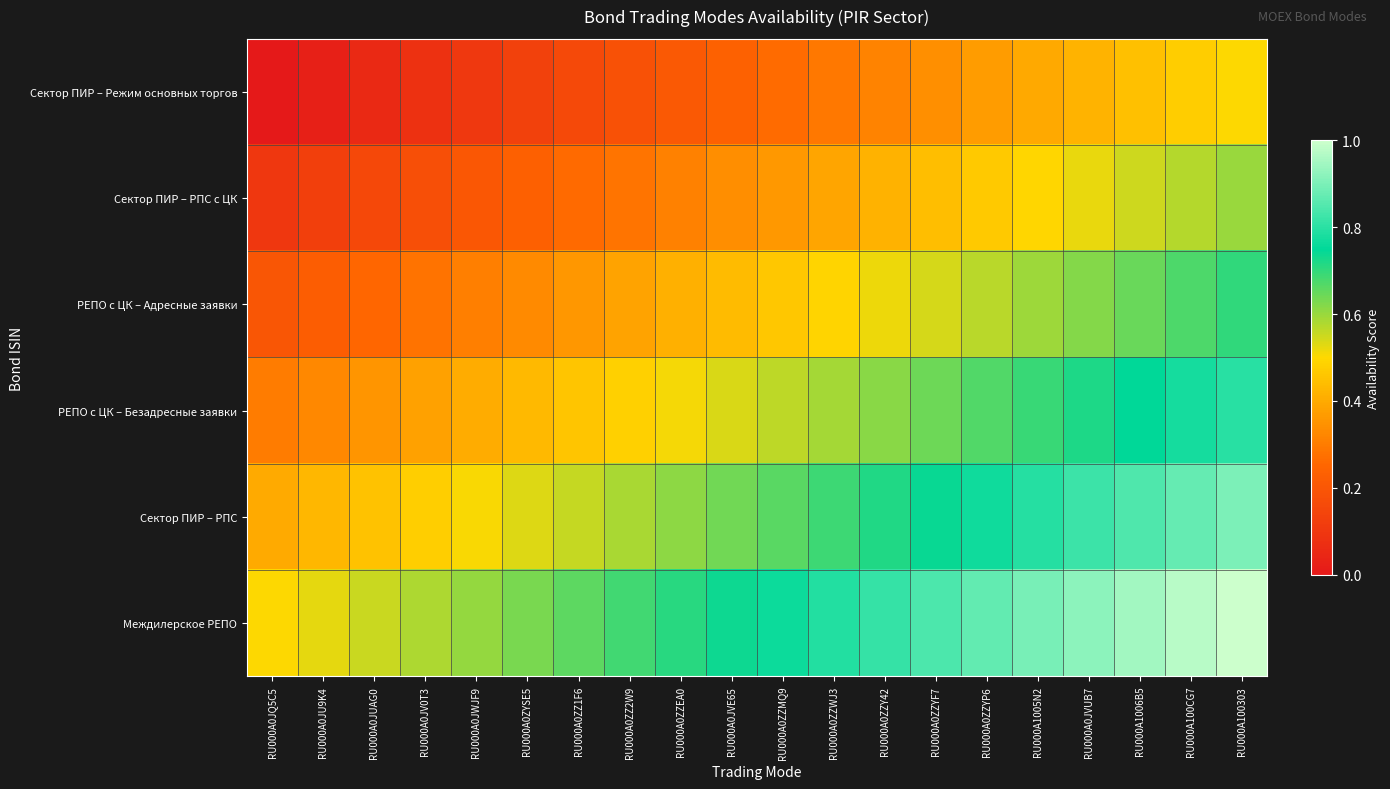

Reading left to right, extract all data points from this chart.

Сектор ПИР – Режим основных торгов: RU000A0JQ5C5=0.0	RU000A0JU9K4=0.0	RU000A0JUAG0=0.1	RU000A0JV0T3=0.1	RU000A0JWJF9=0.1	RU000A0ZYSE5=0.1	RU000A0ZZ1F6=0.2	RU000A0ZZ2W9=0.2	RU000A0ZZEA0=0.2	RU000A0JVE65=0.2	RU000A0ZZMQ9=0.3	RU000A0ZZWJ3=0.3	RU000A0ZZY42=0.3	RU000A0ZZYF7=0.3	RU000A0ZZYP6=0.4	RU000A1005N2=0.4	RU000A0JVUB7=0.4	RU000A1006B5=0.4	RU000A100CG7=0.5	RU000A100303=0.5
Сектор ПИР – РПС с ЦК: RU000A0JQ5C5=0.1	RU000A0JU9K4=0.1	RU000A0JUAG0=0.2	RU000A0JV0T3=0.2	RU000A0JWJF9=0.2	RU000A0ZYSE5=0.2	RU000A0ZZ1F6=0.3	RU000A0ZZ2W9=0.3	RU000A0ZZEA0=0.3	RU000A0JVE65=0.3	RU000A0ZZMQ9=0.4	RU000A0ZZWJ3=0.4	RU000A0ZZY42=0.4	RU000A0ZZYF7=0.4	RU000A0ZZYP6=0.5	RU000A1005N2=0.5	RU000A0JVUB7=0.5	RU000A1006B5=0.5	RU000A100CG7=0.6	RU000A100303=0.6
РЕПО с ЦК – Адресные заявки: RU000A0JQ5C5=0.2	RU000A0JU9K4=0.2	RU000A0JUAG0=0.3	RU000A0JV0T3=0.3	RU000A0JWJF9=0.3	RU000A0ZYSE5=0.3	RU000A0ZZ1F6=0.4	RU000A0ZZ2W9=0.4	RU000A0ZZEA0=0.4	RU000A0JVE65=0.4	RU000A0ZZMQ9=0.5	RU000A0ZZWJ3=0.5	RU000A0ZZY42=0.5	RU000A0ZZYF7=0.5	RU000A0ZZYP6=0.6	RU000A1005N2=0.6	RU000A0JVUB7=0.6	RU000A1006B5=0.6	RU000A100CG7=0.7	RU000A100303=0.7
РЕПО с ЦК – Безадресные заявки: RU000A0JQ5C5=0.3	RU000A0JU9K4=0.3	RU000A0JUAG0=0.4	RU000A0JV0T3=0.4	RU000A0JWJF9=0.4	RU000A0ZYSE5=0.4	RU000A0ZZ1F6=0.5	RU000A0ZZ2W9=0.5	RU000A0ZZEA0=0.5	RU000A0JVE65=0.5	RU000A0ZZMQ9=0.6	RU000A0ZZWJ3=0.6	RU000A0ZZY42=0.6	RU000A0ZZYF7=0.6	RU000A0ZZYP6=0.7	RU000A1005N2=0.7	RU000A0JVUB7=0.7	RU000A1006B5=0.7	RU000A100CG7=0.8	RU000A100303=0.8
Сектор ПИР – РПС: RU000A0JQ5C5=0.4	RU000A0JU9K4=0.4	RU000A0JUAG0=0.5	RU000A0JV0T3=0.5	RU000A0JWJF9=0.5	RU000A0ZYSE5=0.5	RU000A0ZZ1F6=0.6	RU000A0ZZ2W9=0.6	RU000A0ZZEA0=0.6	RU000A0JVE65=0.6	RU000A0ZZMQ9=0.7	RU000A0ZZWJ3=0.7	RU000A0ZZY42=0.7	RU000A0ZZYF7=0.7	RU000A0ZZYP6=0.8	RU000A1005N2=0.8	RU000A0JVUB7=0.8	RU000A1006B5=0.8	RU000A100CG7=0.9	RU000A100303=0.9
Междилерское РЕПО: RU000A0JQ5C5=0.5	RU000A0JU9K4=0.5	RU000A0JUAG0=0.6	RU000A0JV0T3=0.6	RU000A0JWJF9=0.6	RU000A0ZYSE5=0.6	RU000A0ZZ1F6=0.7	RU000A0ZZ2W9=0.7	RU000A0ZZEA0=0.7	RU000A0JVE65=0.7	RU000A0ZZMQ9=0.8	RU000A0ZZWJ3=0.8	RU000A0ZZY42=0.8	RU000A0ZZYF7=0.8	RU000A0ZZYP6=0.9	RU000A1005N2=0.9	RU000A0JVUB7=0.9	RU000A1006B5=0.9	RU000A100CG7=1.0	RU000A100303=1.0